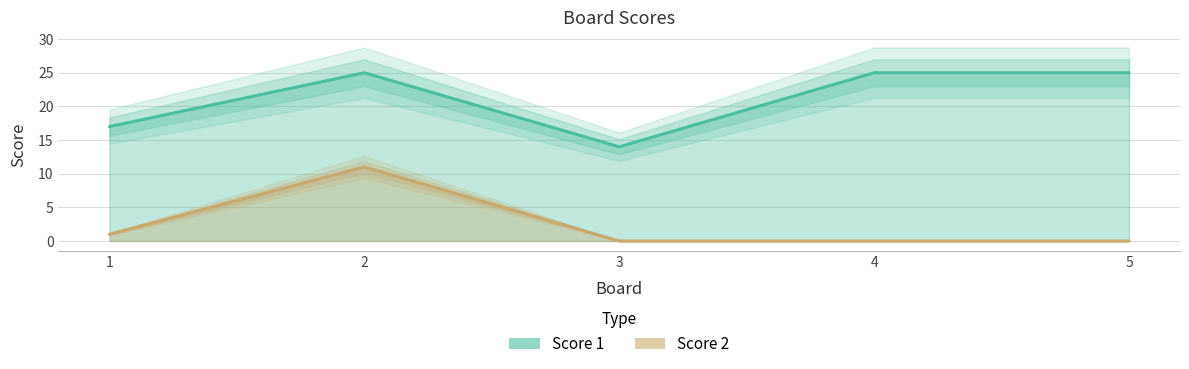

What is the total value across all series at 5?

25